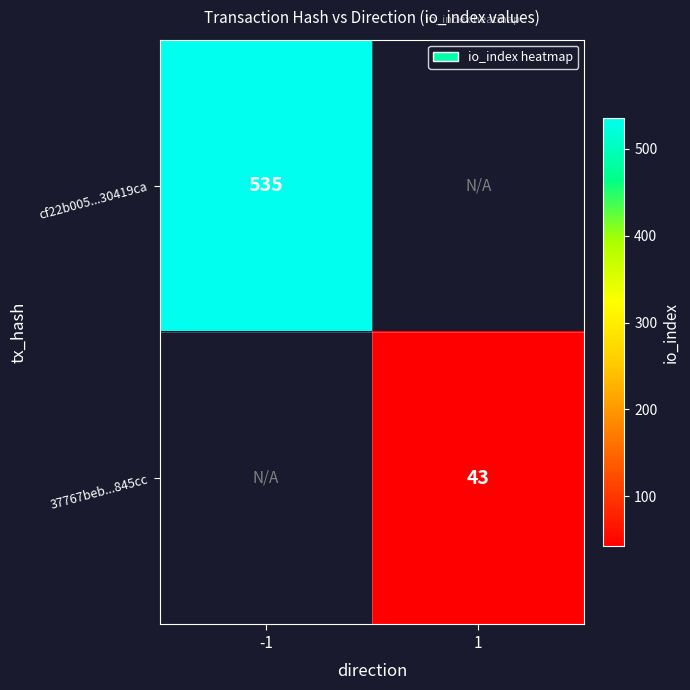

Is it true that cf22b005...30419ca equals 535 at -1?

True